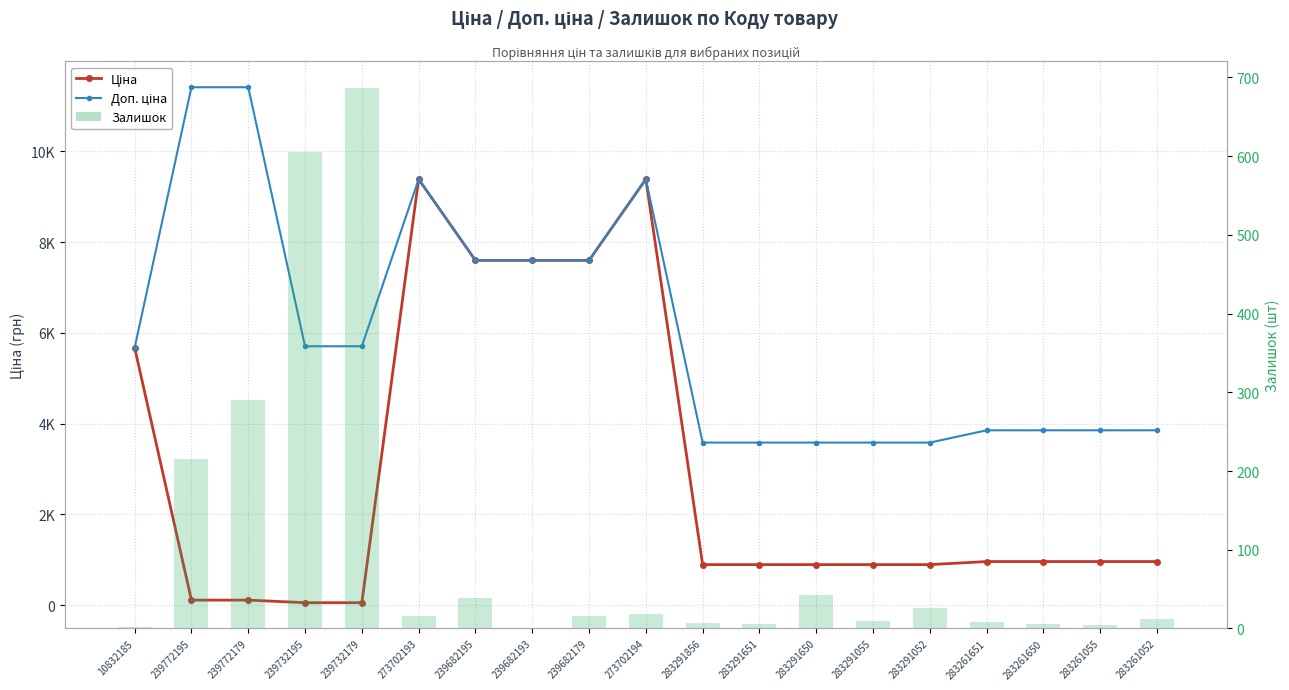

Which series has the largest range (max minus min)?

Ціна